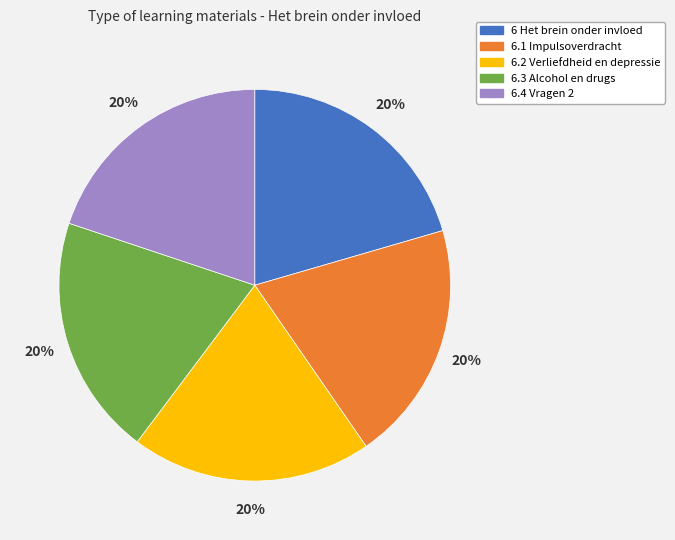

Does any single category account for the majority?

No